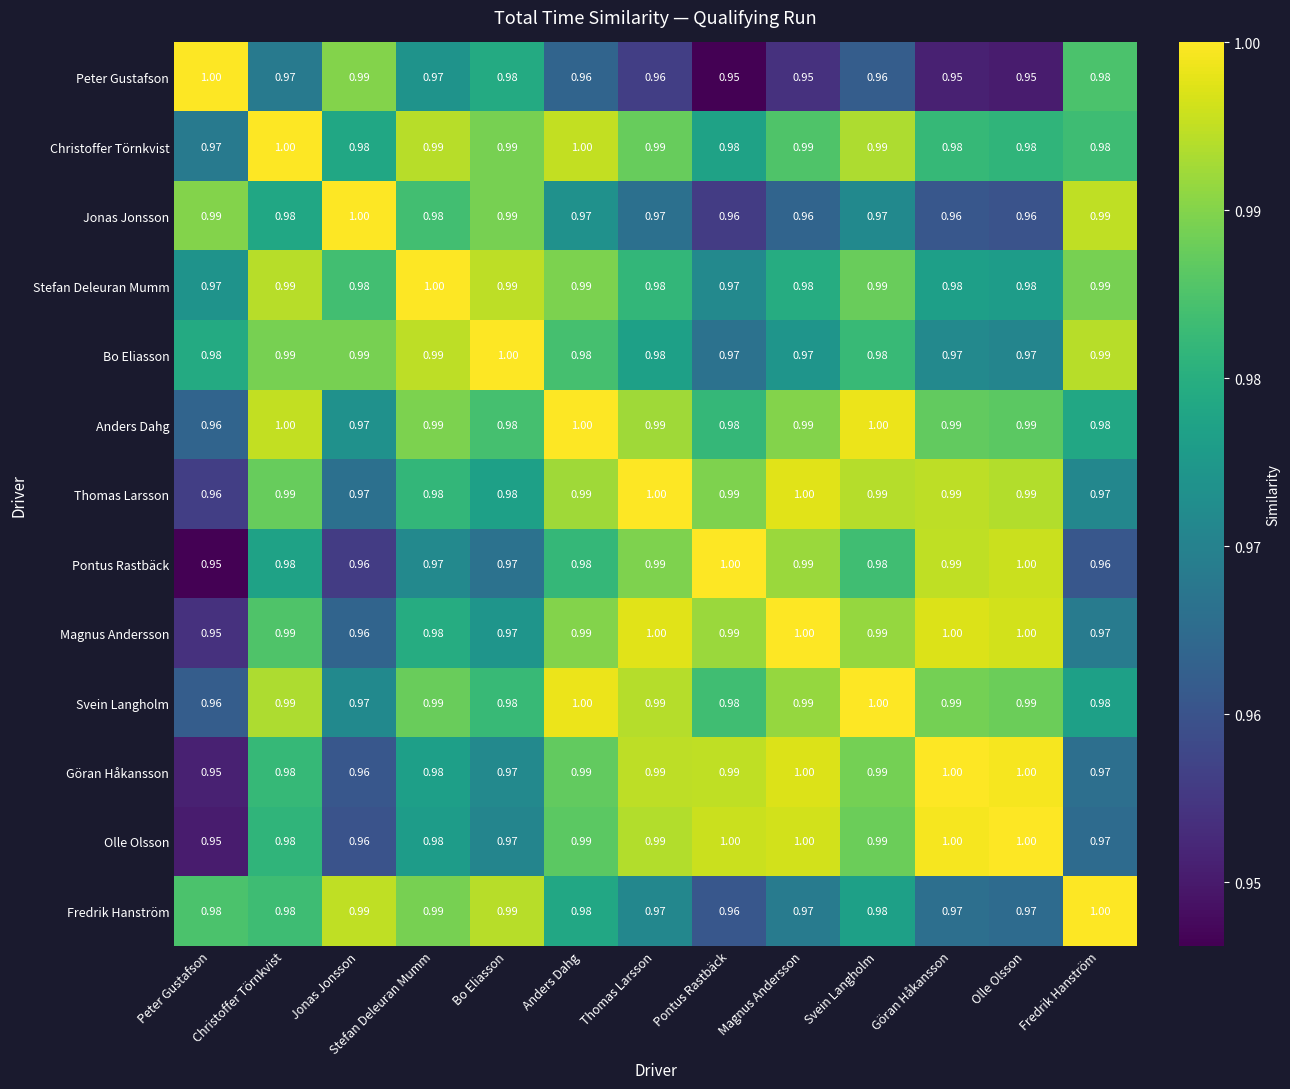

Is the value of Pontus Rastbäck at Pontus Rastbäck greater than the value of Jonas Jonsson at Christoffer Törnkvist?

Yes